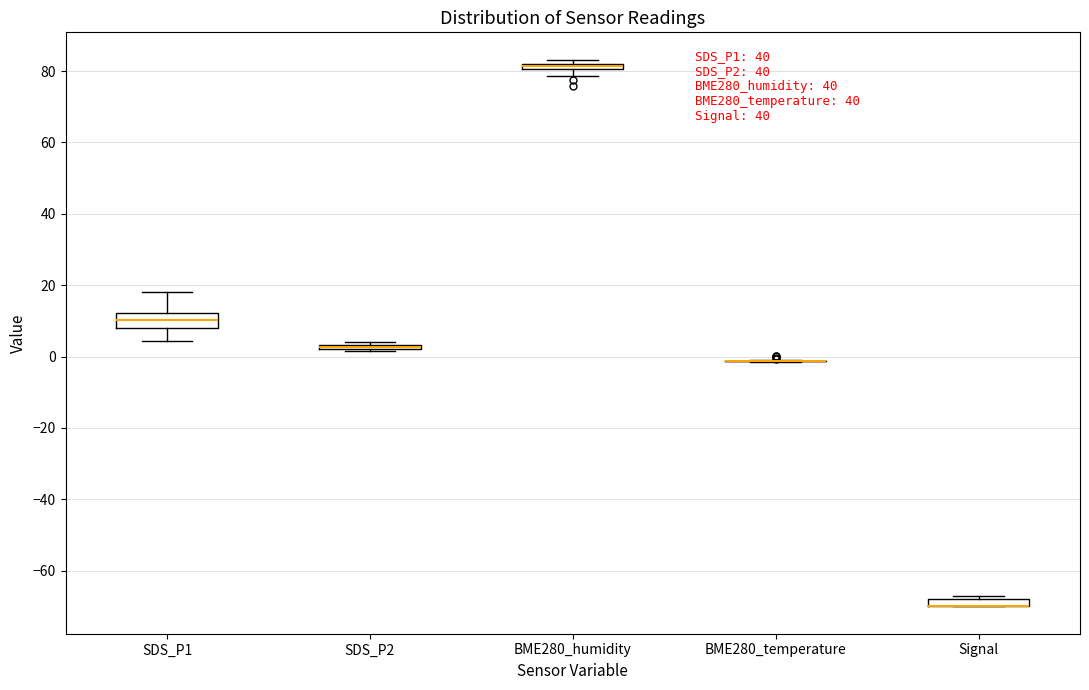

Where is the lower edge of the box for BME280_humidity on the y-axis? The values are not printed on the chart, so give them approximately, as read against the axis.

80